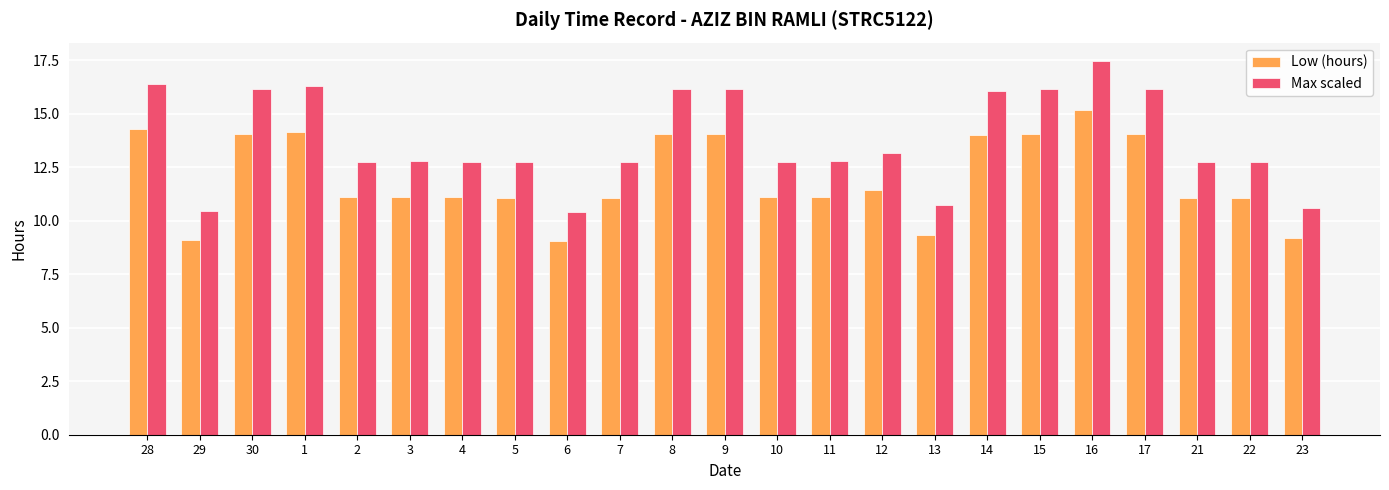

Which series changed the most between 30 and 23?

Max scaled